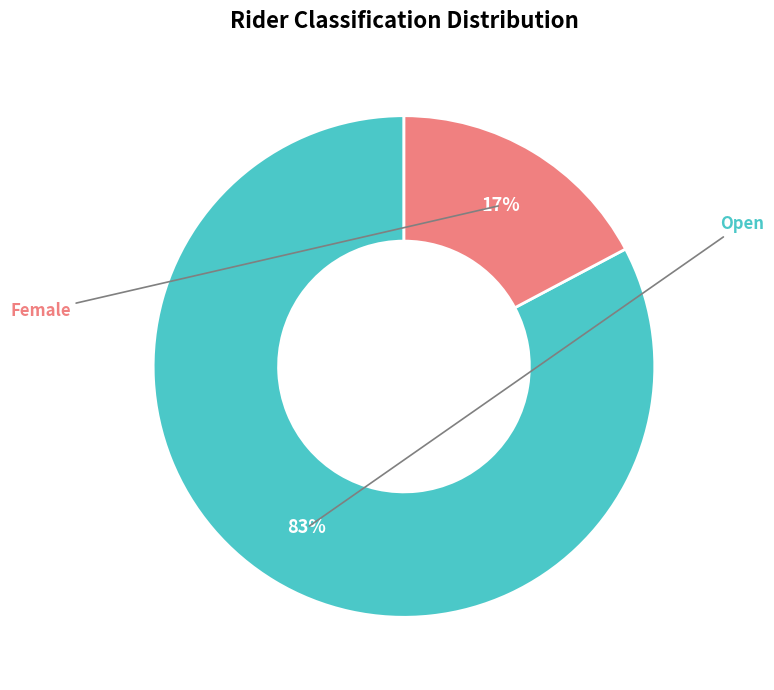

To the nearest percent, what is the difference between the largest and smallest slice percentages?

66%